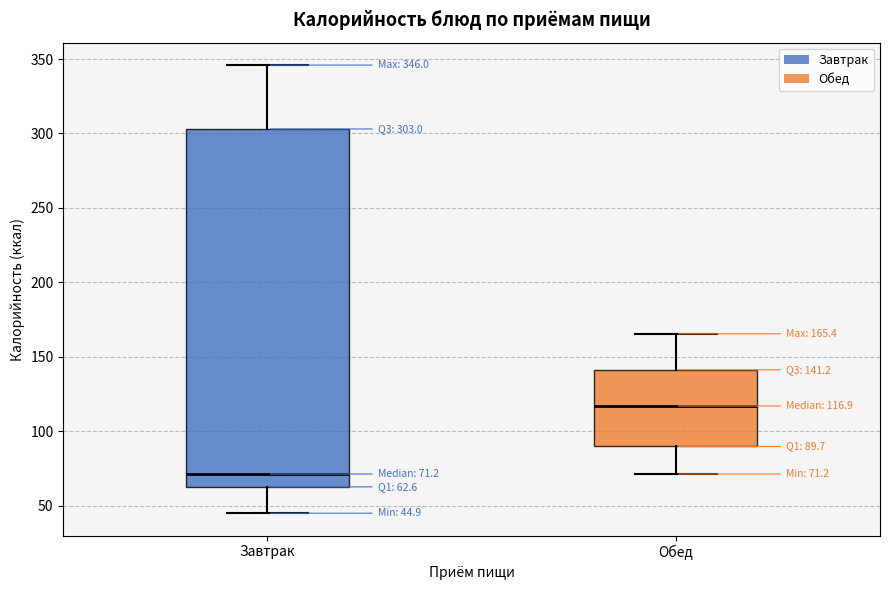

Which box's median line is the highest?

Обед